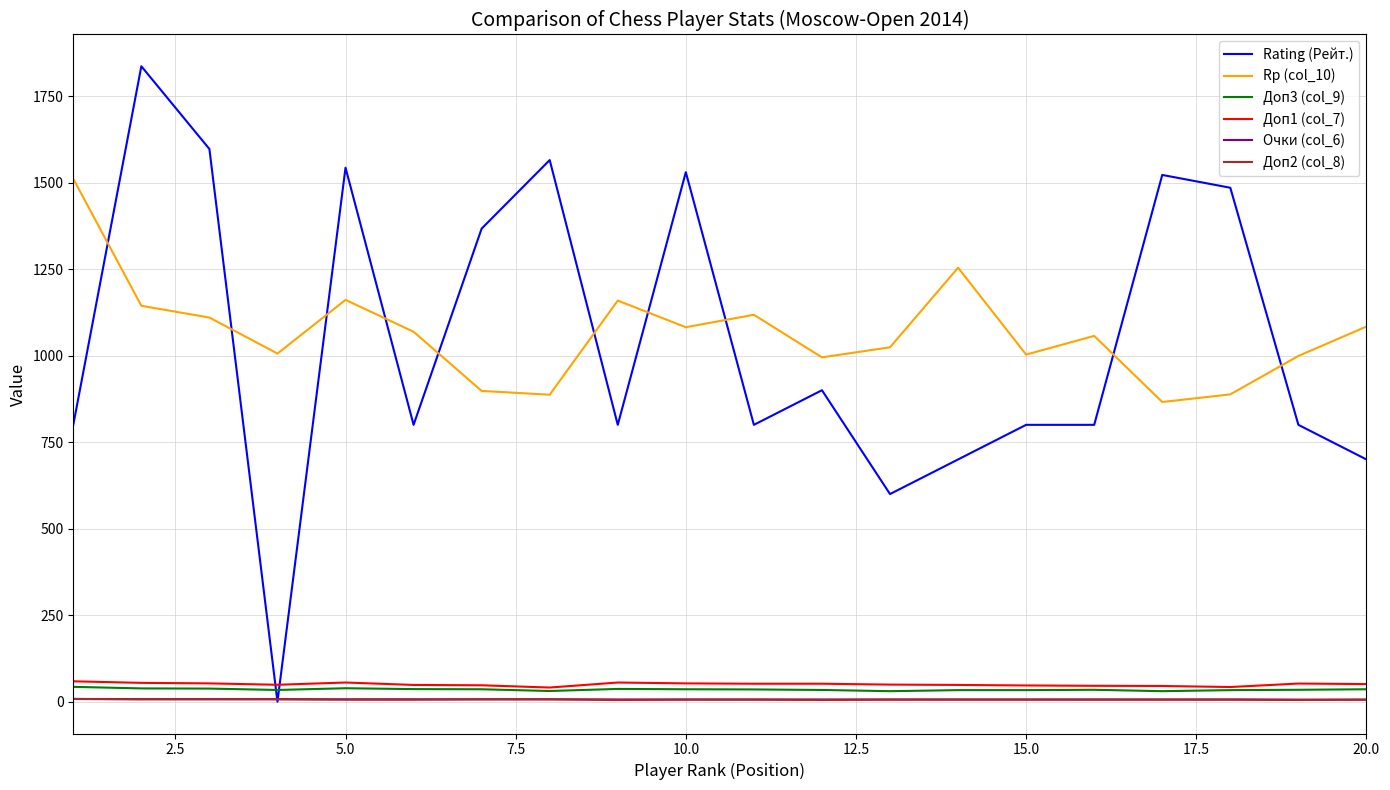

Which series has the widest spread of values?

Rating (Рейт.)